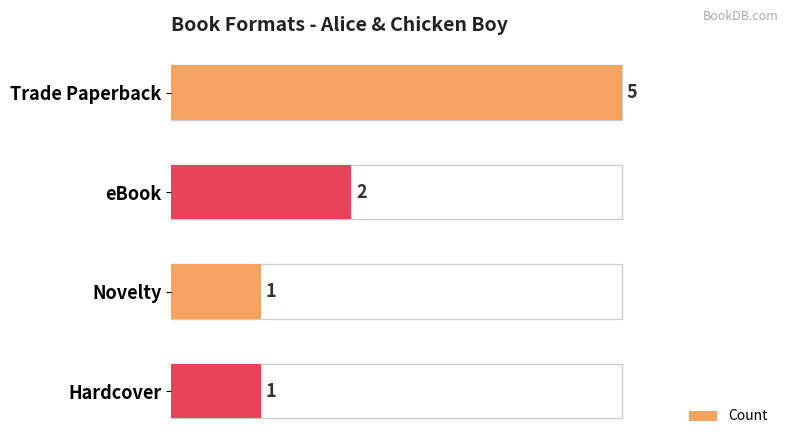

What is the value of the 2nd bar from the top?

2